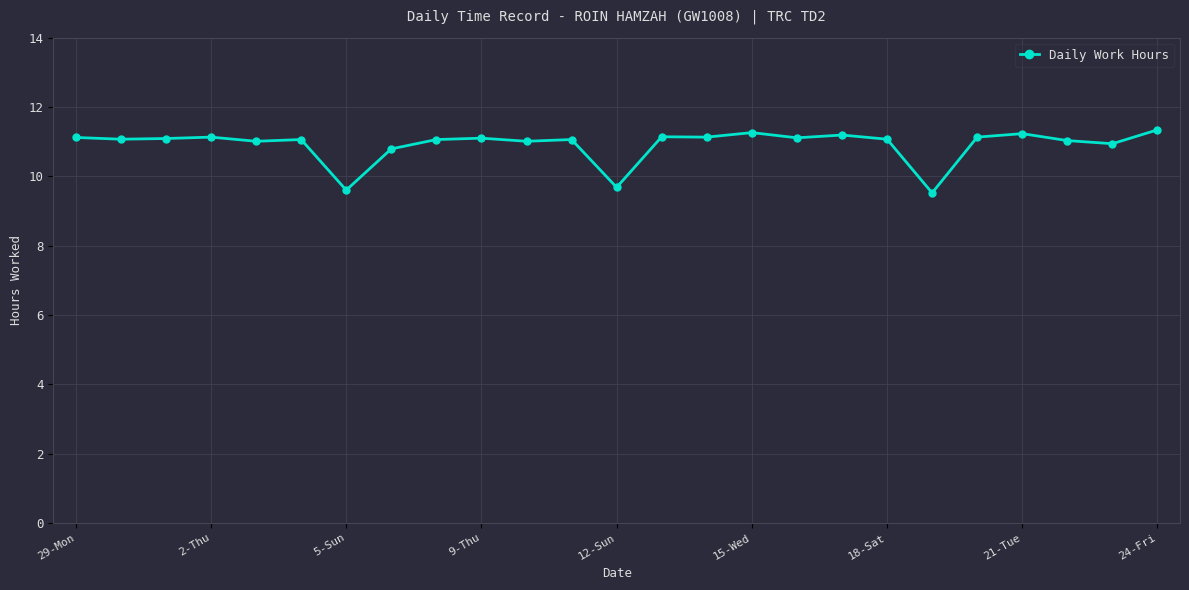

Does the chart display data point markers on the line(s)?

Yes